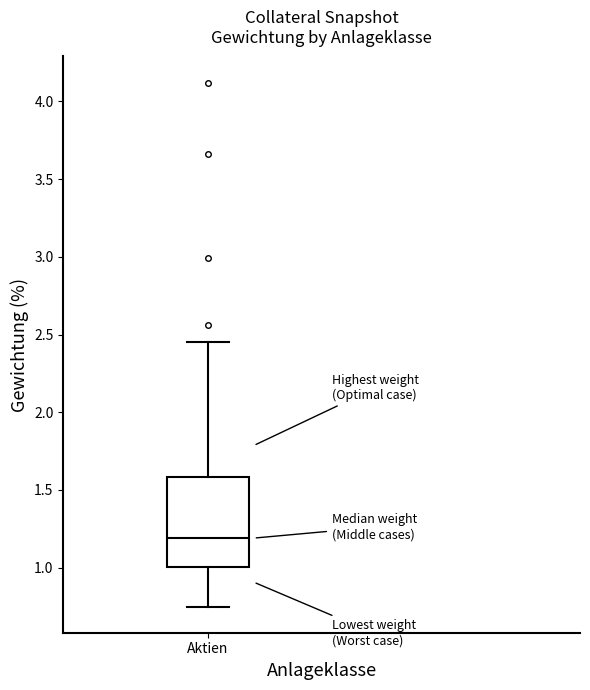

Transcribe this box plot: give where the median line is, the range the box spans, and where the two whiskers end, as read against the y-axis. The values are not printed on the chart, so give them approximately, as read against the axis.

median 1.20, box 1.00 to 1.60, whiskers 0.75 to 2.45